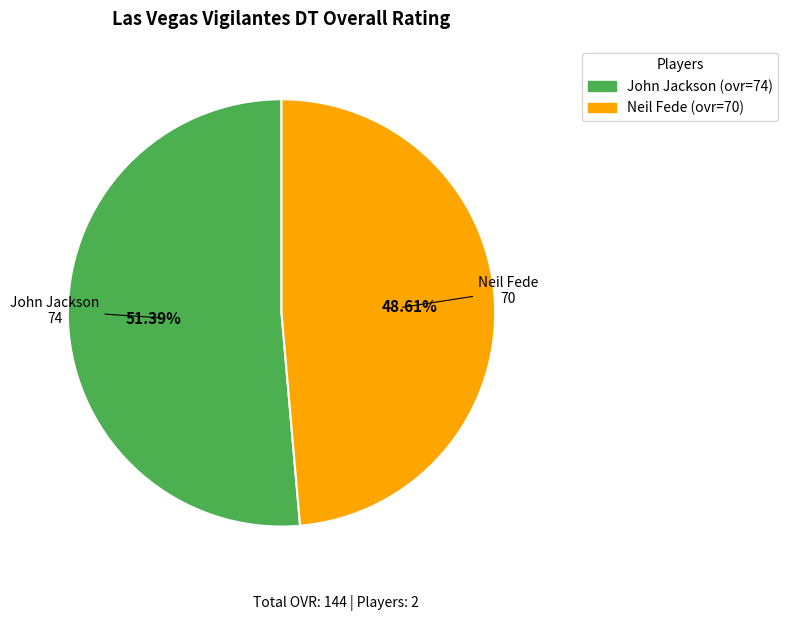

Which slice represents more than half of the pie?

John Jackson